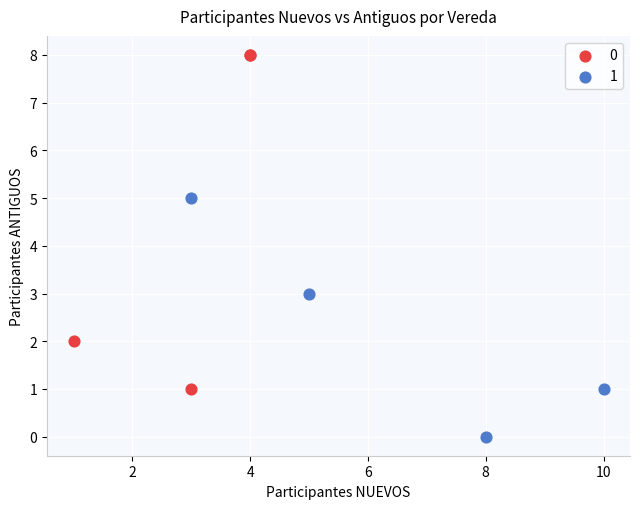

What are all the series names shown in the legend?

0, 1